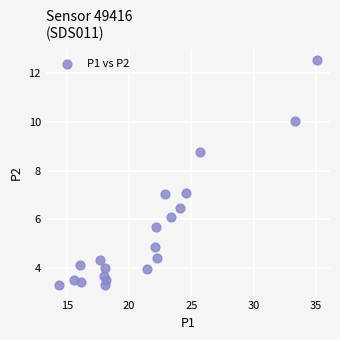

What is the range of X values (max minus min)?

20.7